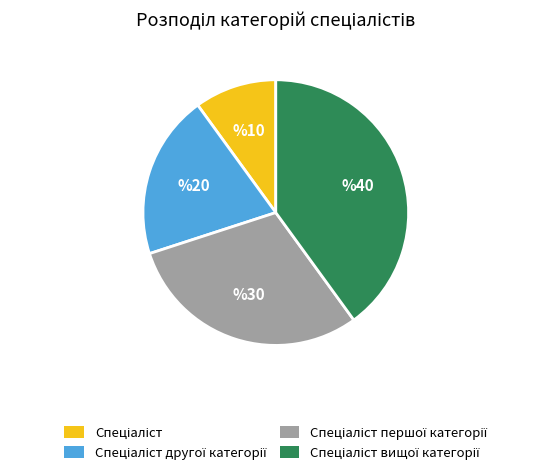

Is there a majority slice in this chart?

No